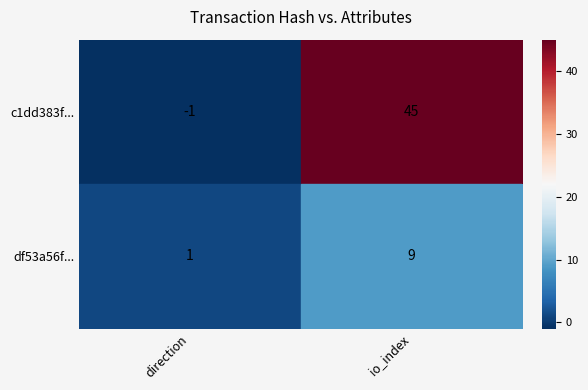

Which series has the largest total across all categories?

c1dd383f...